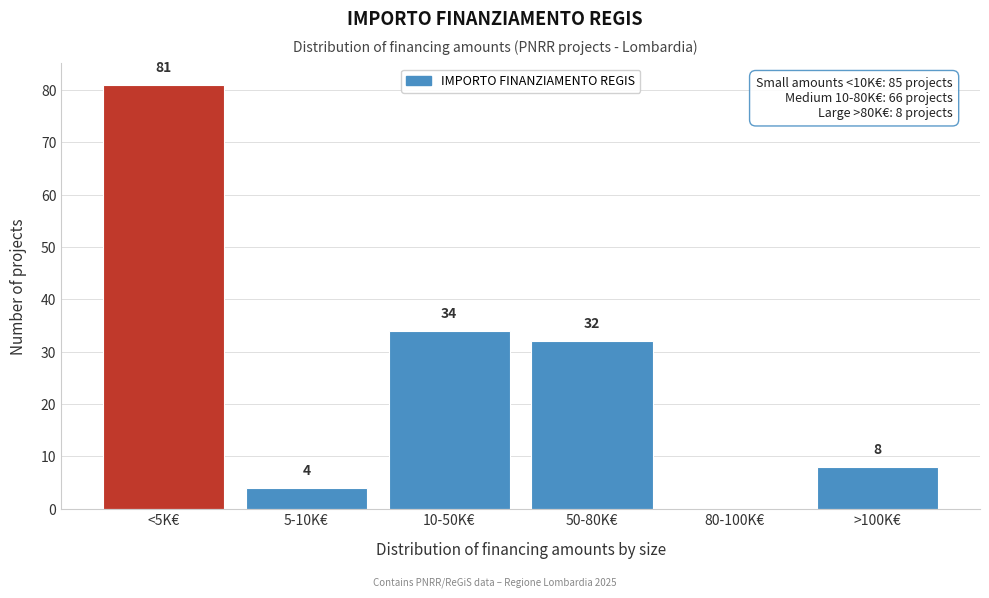

Reading left to right, transcribe all the data shown in this chart.

<5K€=81	5-10K€=4	10-50K€=34	50-80K€=32	80-100K€=0	>100K€=8